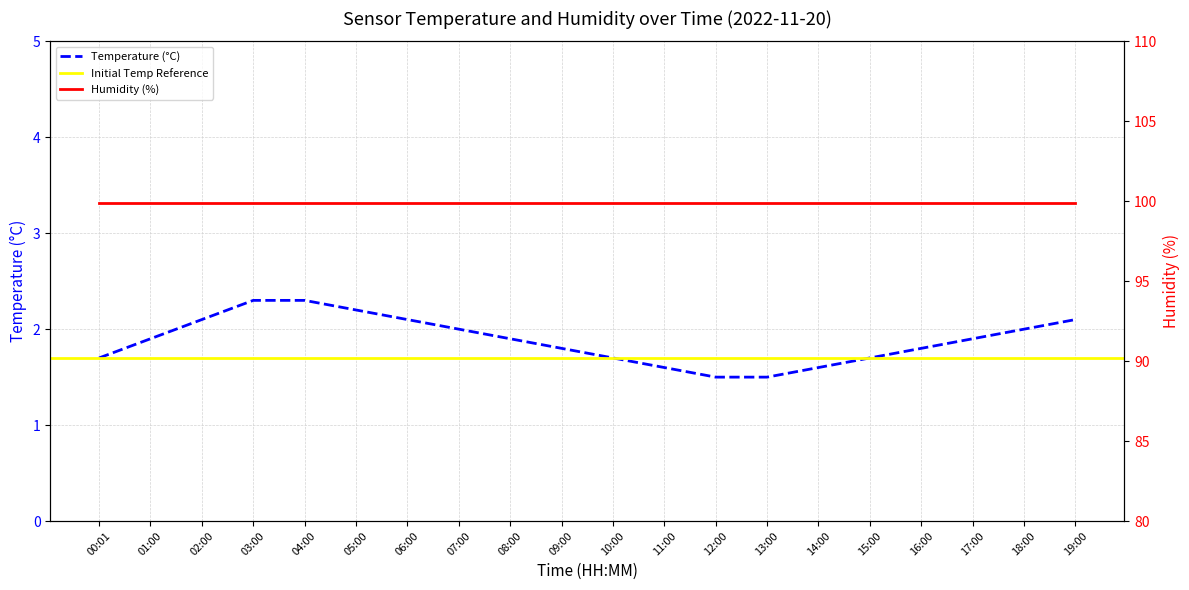

Where is the data nearest to the value 1?

12:00